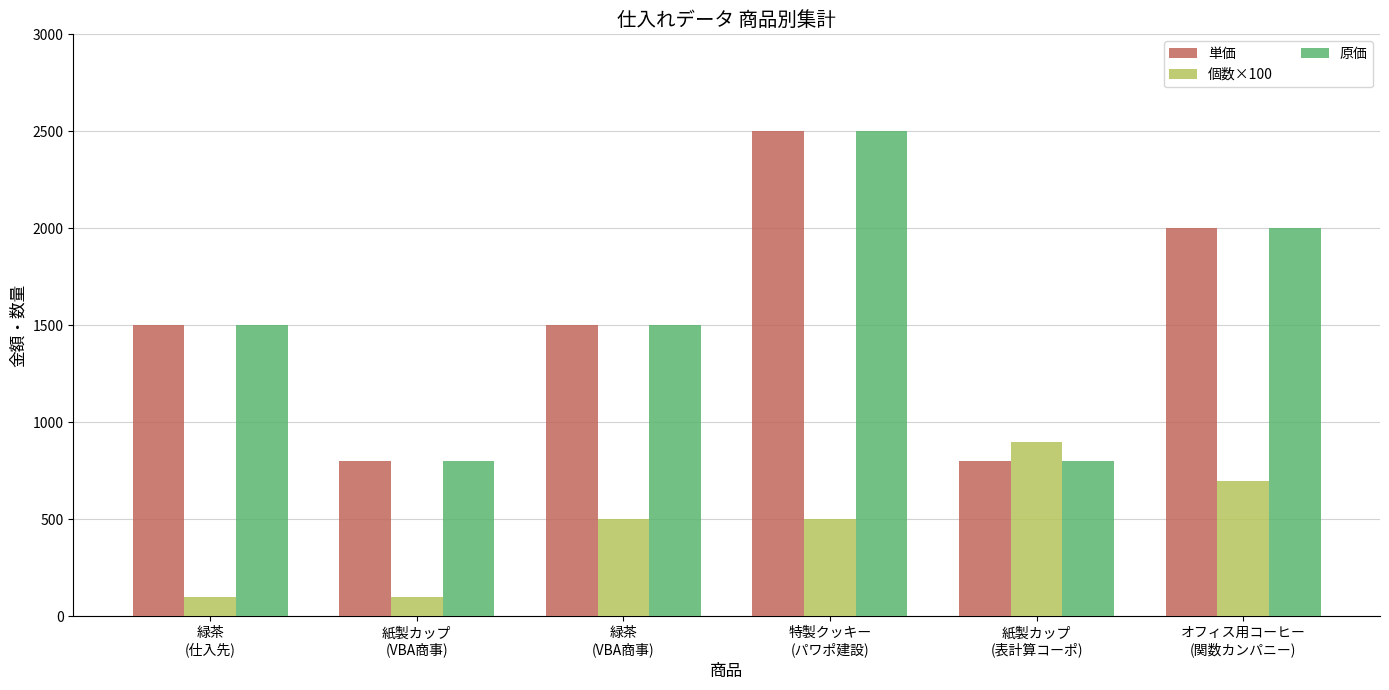

What is the sum of all 単価 values?

9100